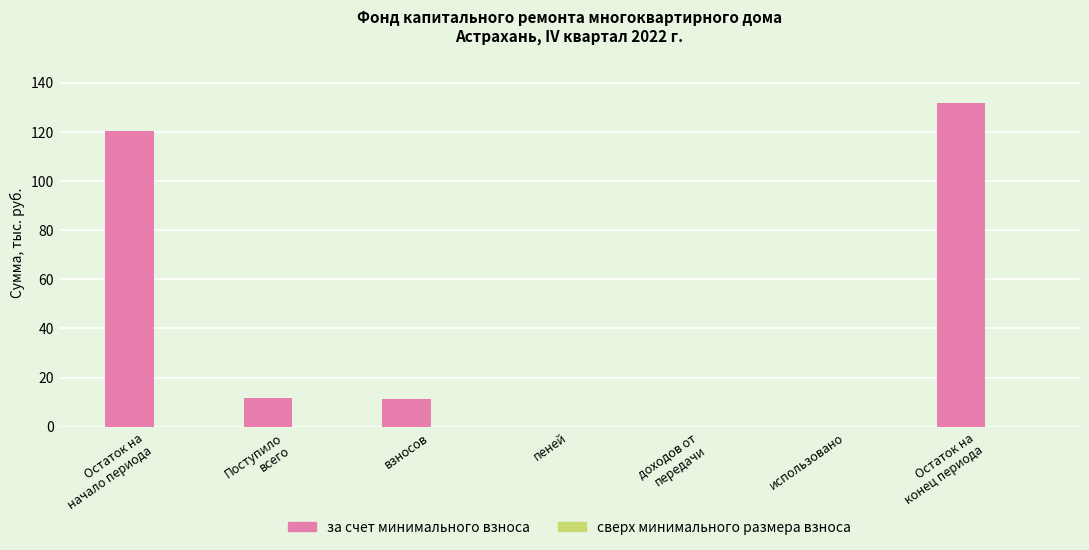

Is it true that the value at взносов is 17.6?

False